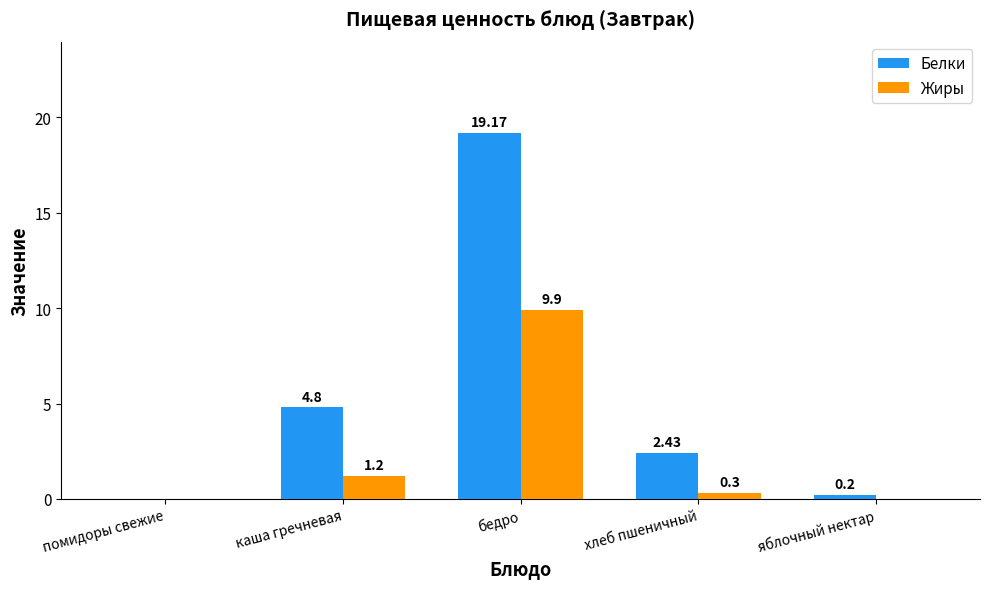

Which series has the largest total across all categories?

Белки